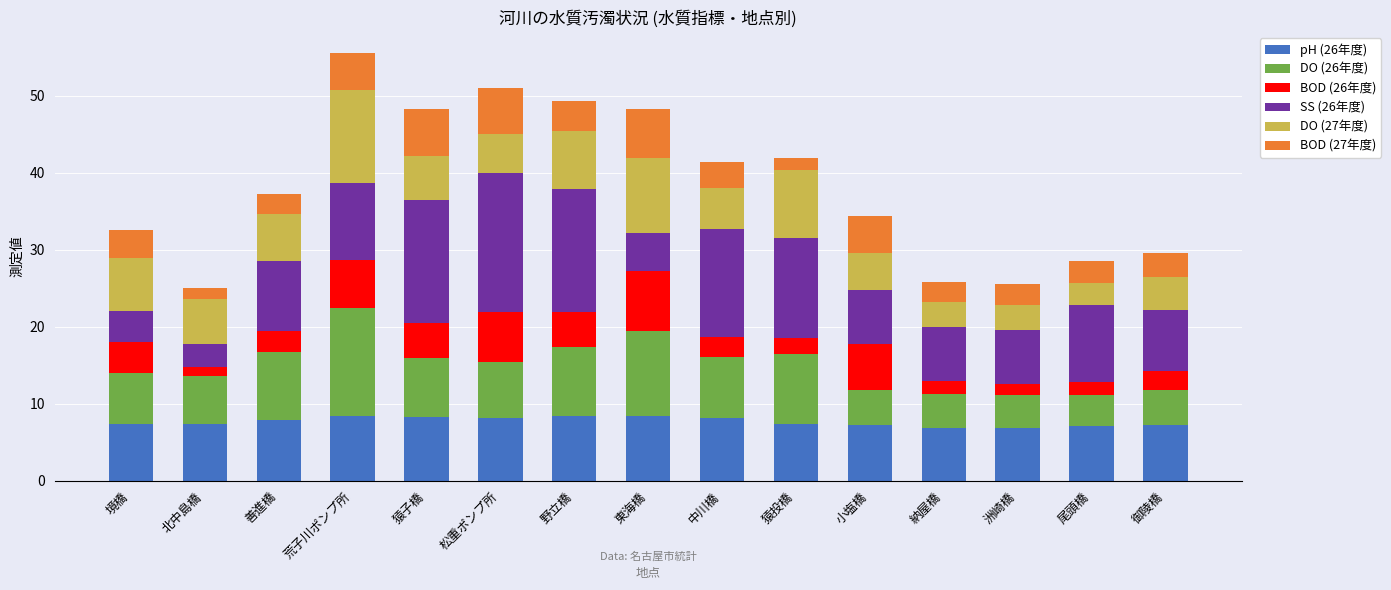

The value of pH (26年度) at 小塩橋 is 1.4. True or false?

False